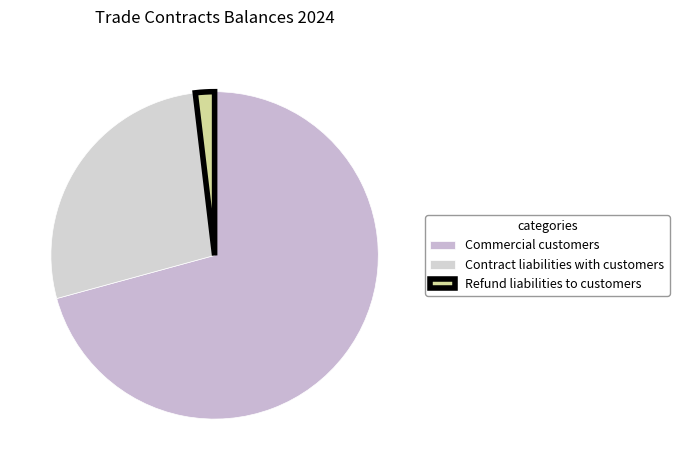

Which slice is the smallest?

Refund liabilities to customers